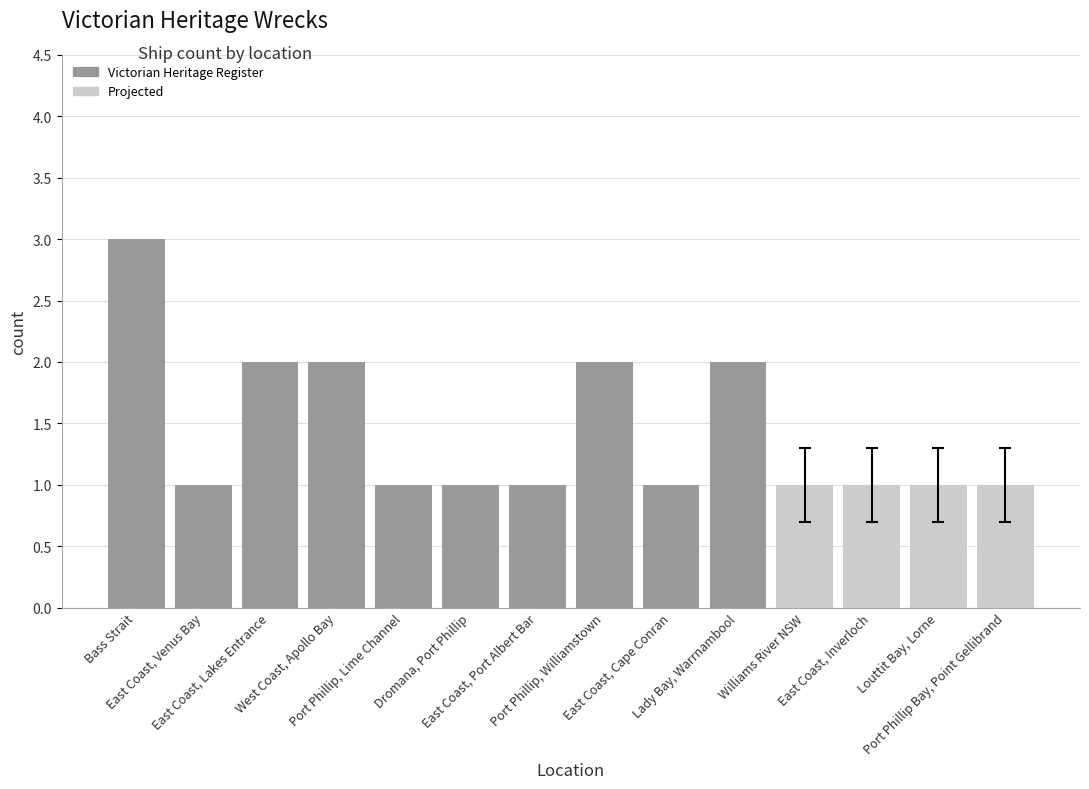

Is it true that the value at Port Phillip Bay, Point Gellibrand is 0?

False